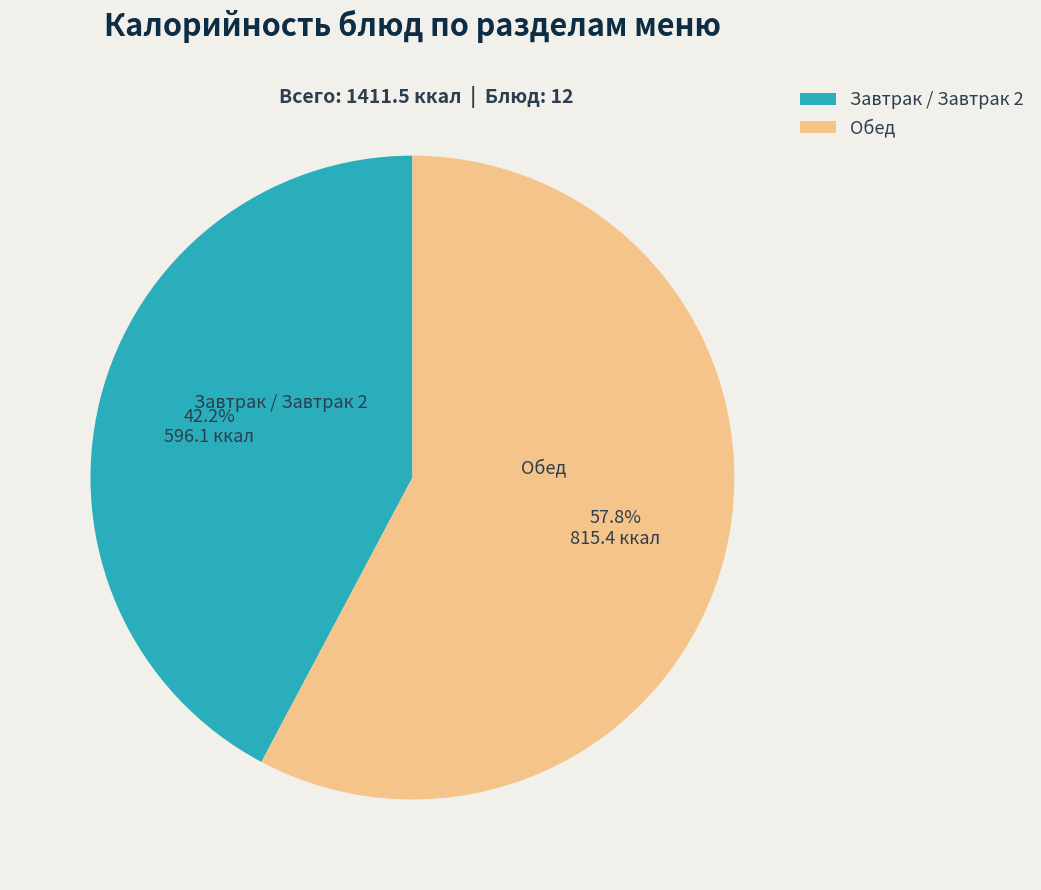

Rank the categories by value from highest to lowest.

Обед, Завтрак / Завтрак 2